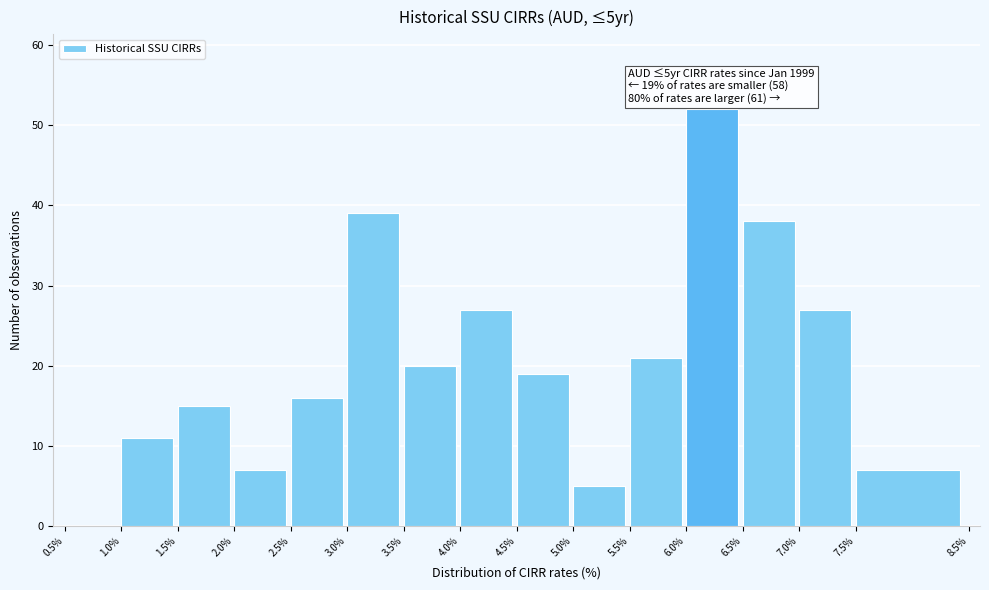

Over which range of the x-axis is the bar tallest?

6.0% to 6.5%